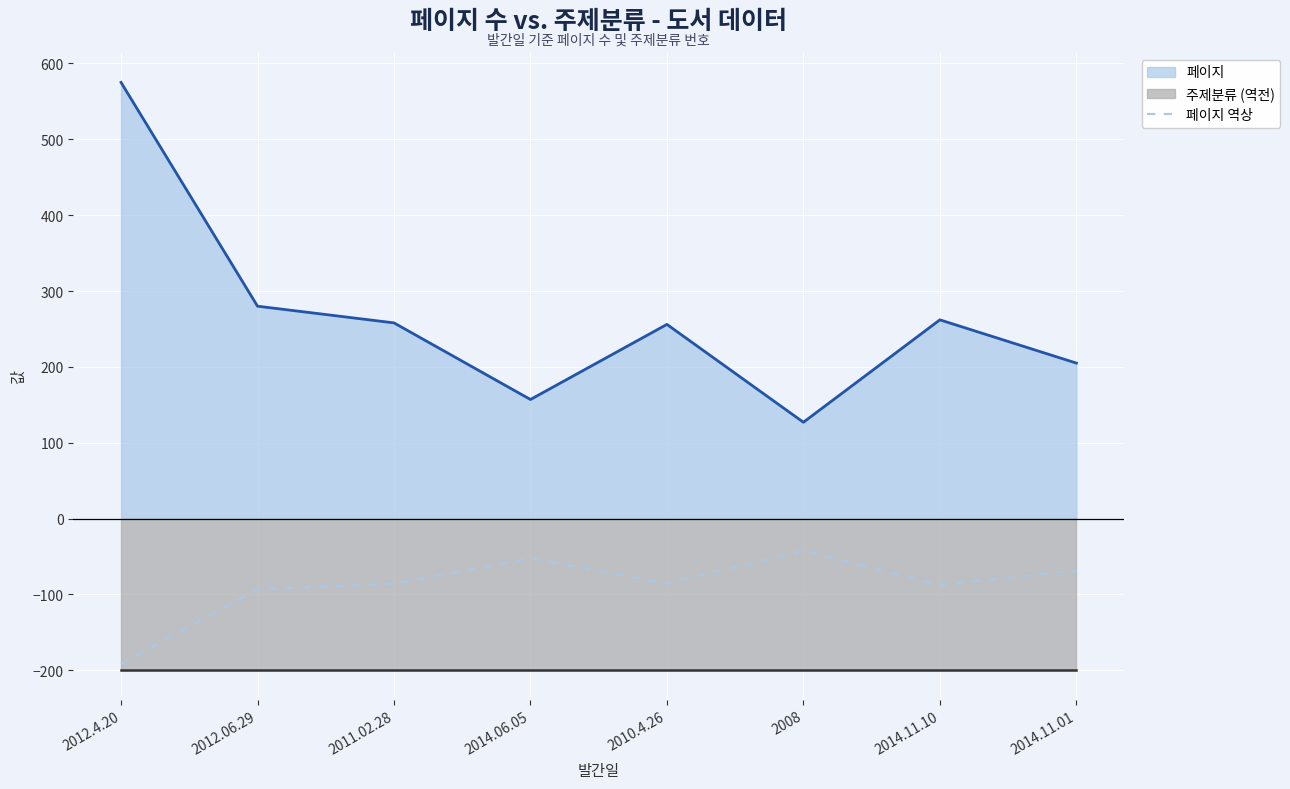

Is it true that 페이지 역상 equals -22.6 at 2012.06.29?

False